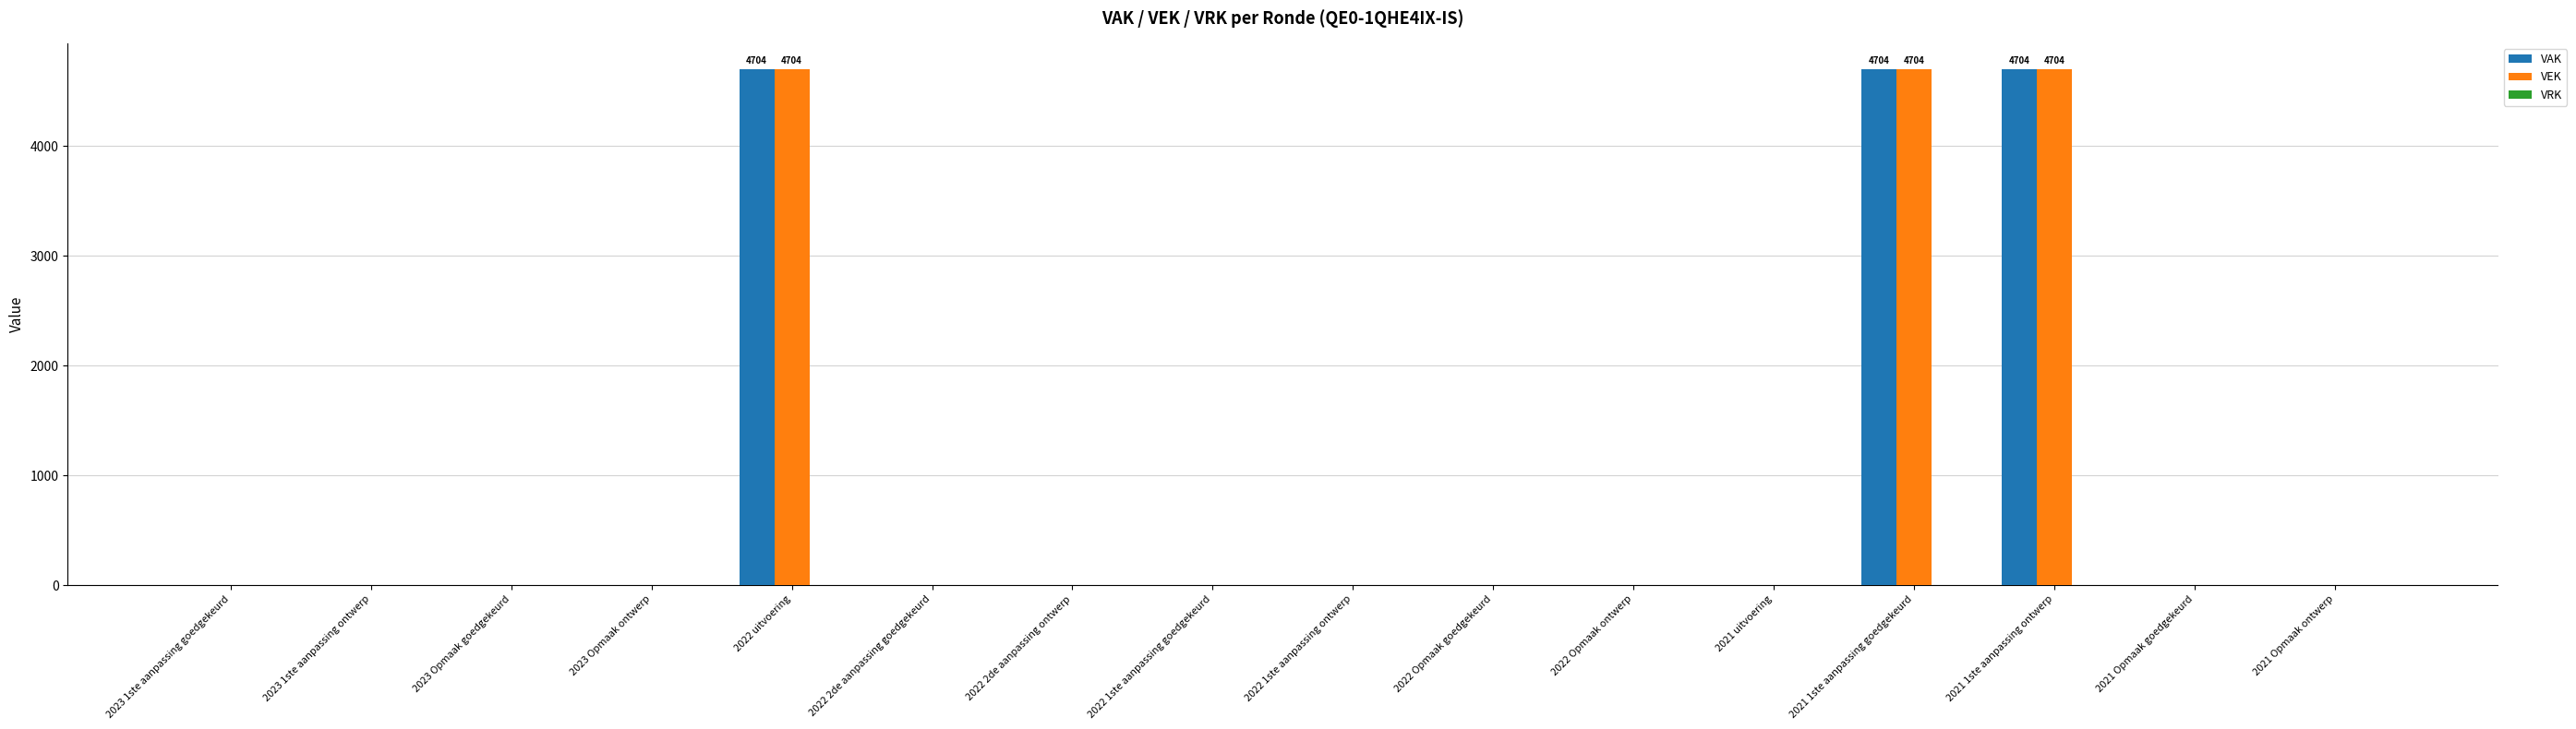

What is the highest value of the VAK series?

4704